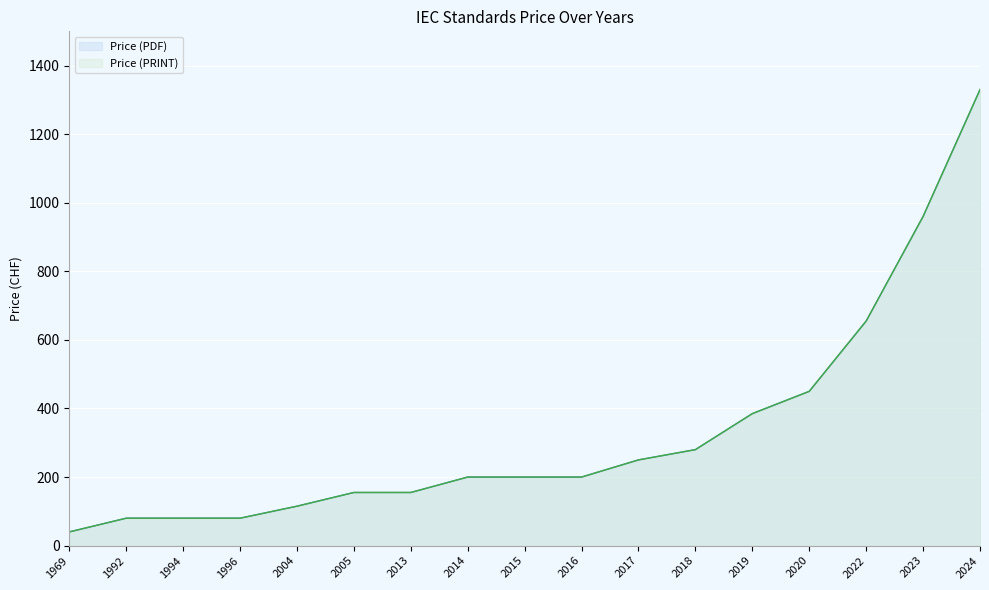

How many distinct data groups are displayed?

2